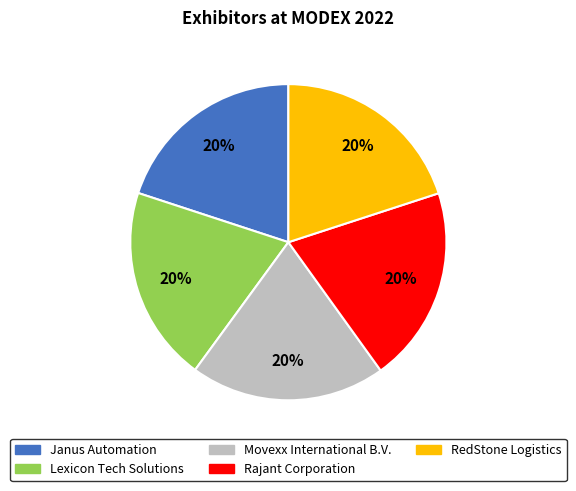

True or false: Lexicon Tech Solutions accounts for 26% of the total.

False